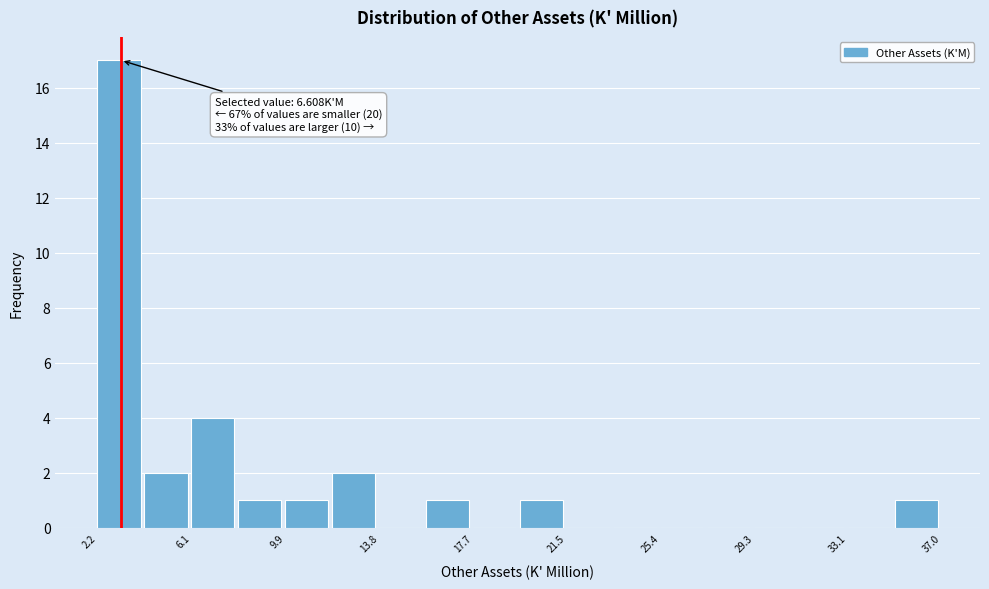

Read against the x-axis, roughly where is the centre of the tallest bar?

3.0